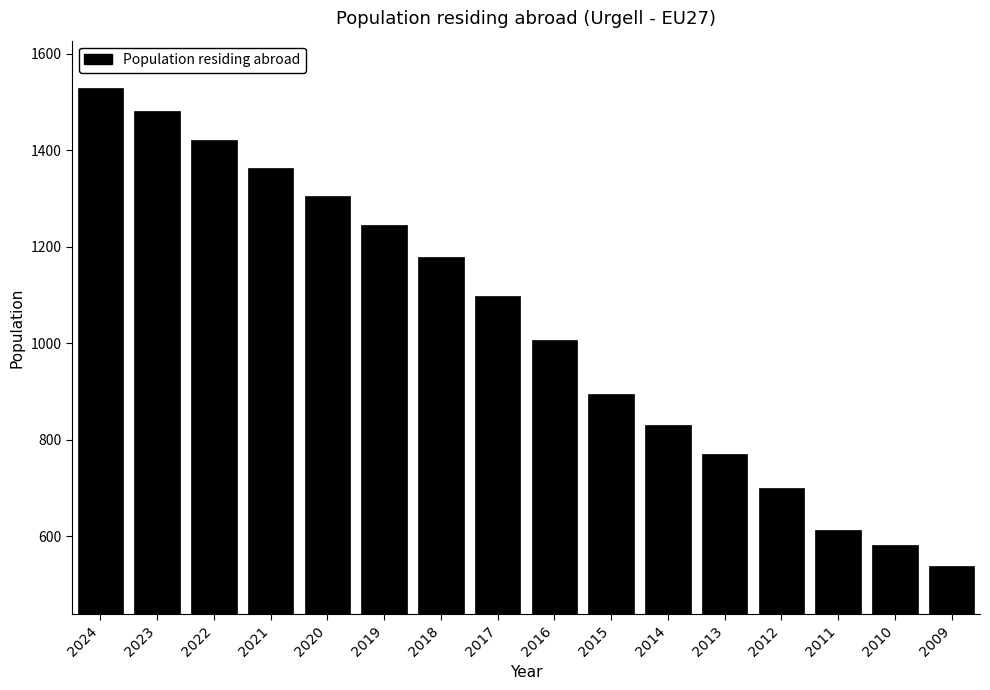

Reading left to right, what are all the values shown in this chart?

1528	1481	1421	1364	1306	1245	1179	1099	1007	896	830	770	700	613	582	538